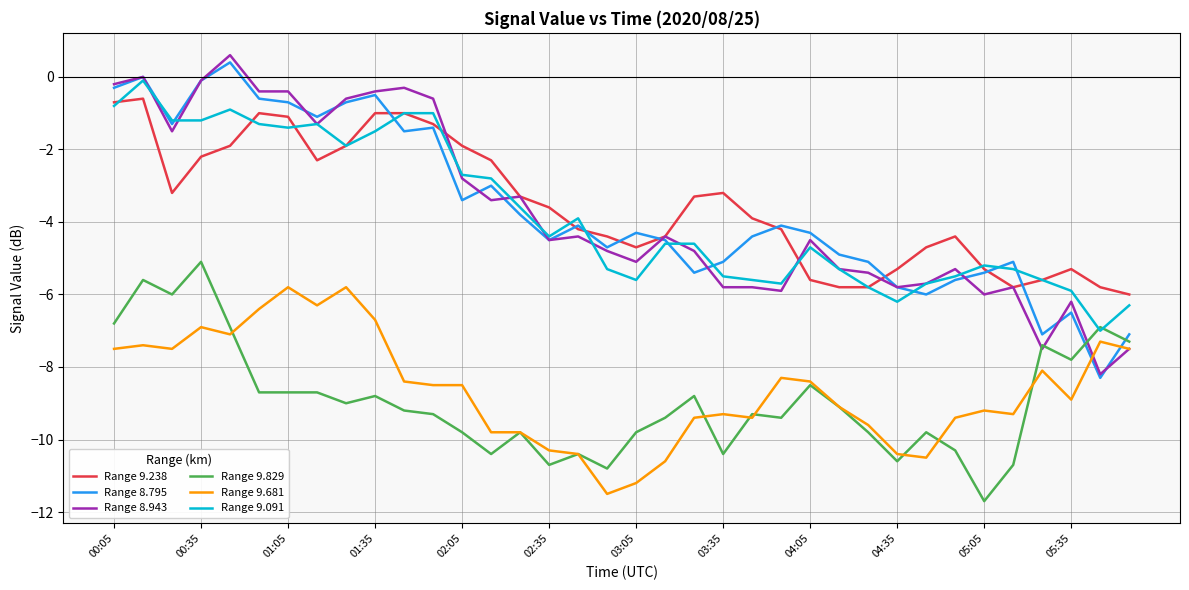

What is the difference between the second highest and second lowest values in the Range 9.238 series?

5.1